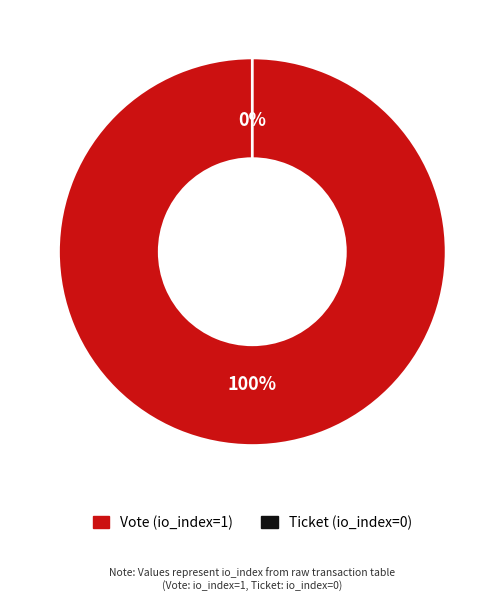

How many slices are in this pie chart?

2